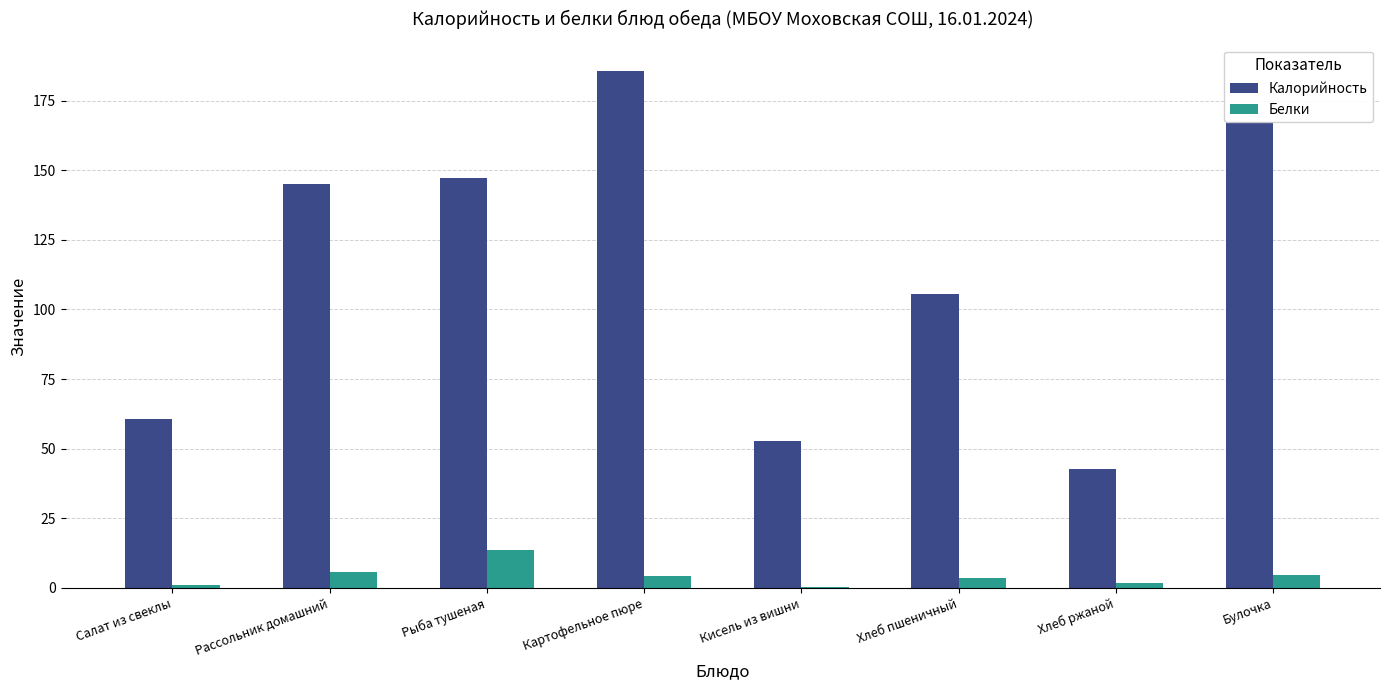

How many data points does each series have?

8